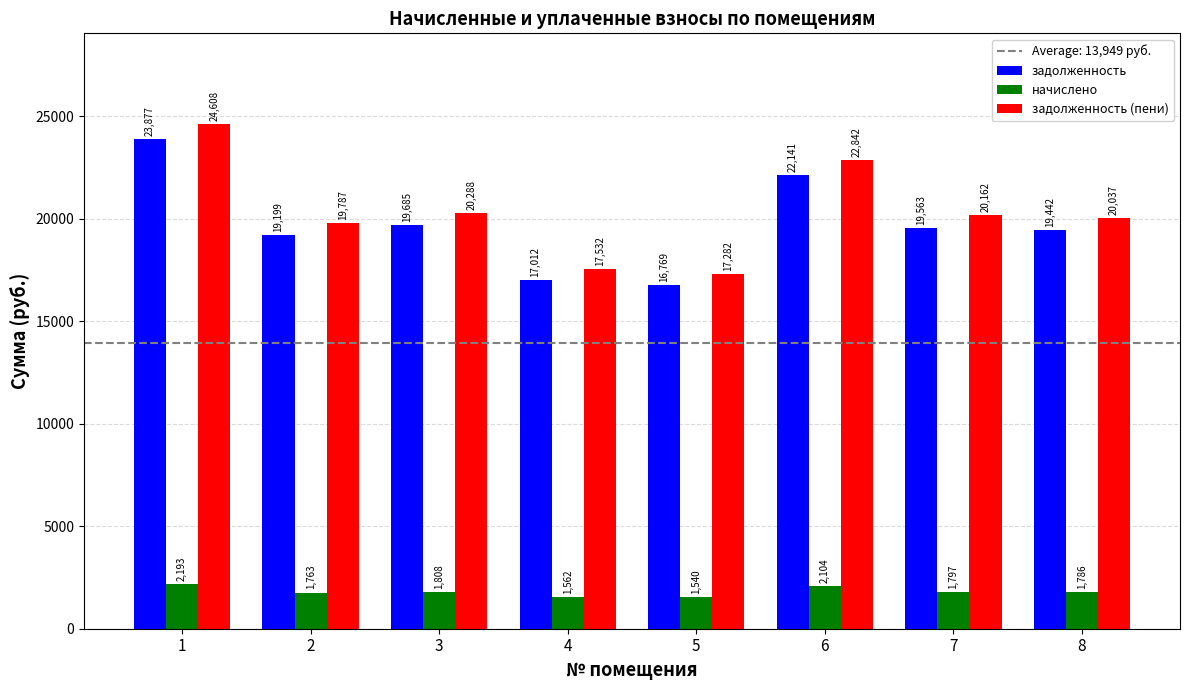

Is the value of задолженность at 6 greater than the value of задолженность (пени) at 4?

Yes